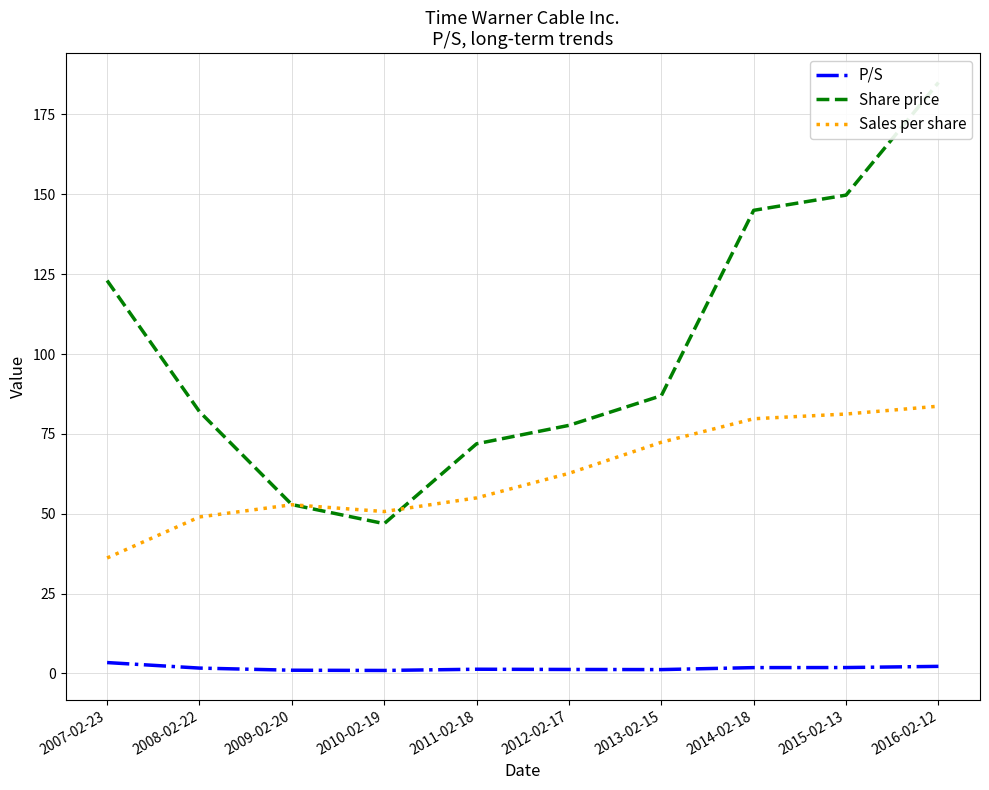

Reading left to right, what are all the values shown in this chart?

P/S: 3.4	1.7	1.0	0.9	1.3	1.2	1.2	1.8	1.8	2.2
Share price: 123.0	82.0	52.9	46.9	71.9	77.7	86.9	145.0	149.7	185.0
Sales per share: 36.1	49.0	52.8	50.7	55.0	62.6	72.4	79.7	81.2	83.7